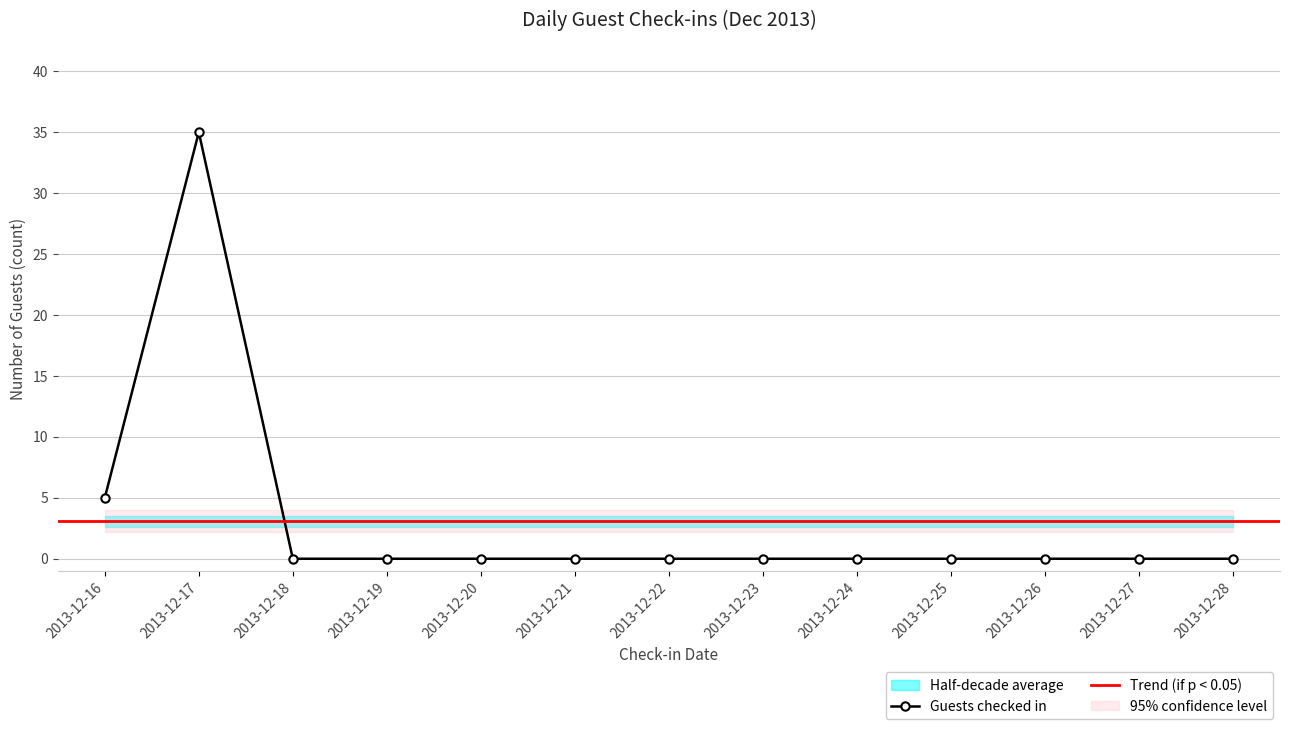

True or false: Guests checked in has more than 0 interior local peaks.

True